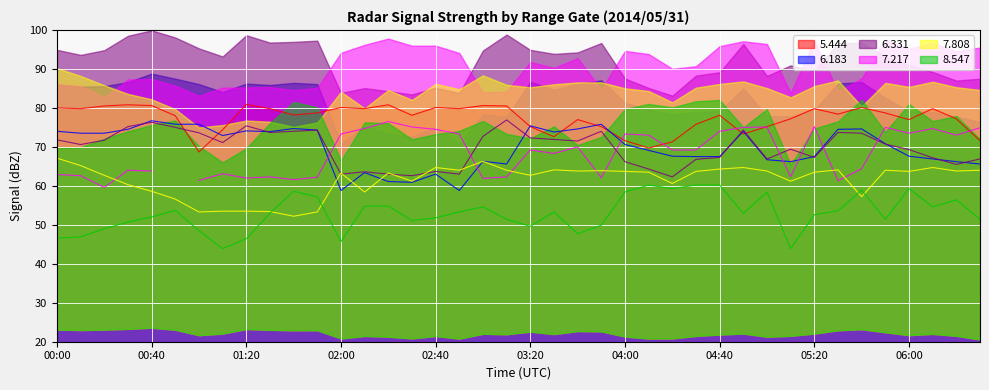

What is the value of the   7.808 point at the 34th from the left?

64.1